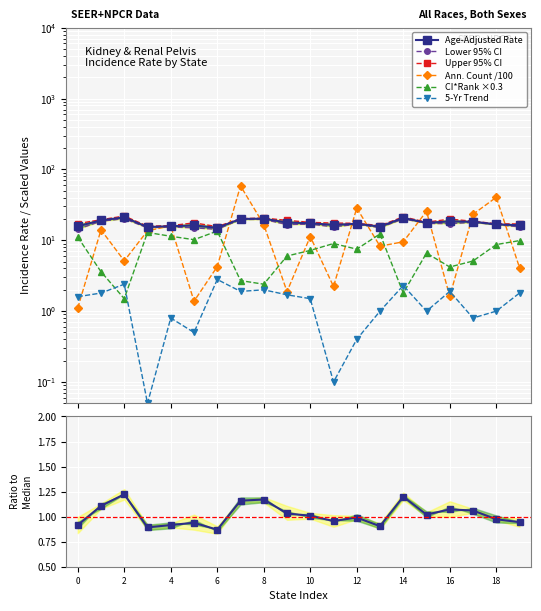

Which series has the largest total across all categories?

Upper 95% CI